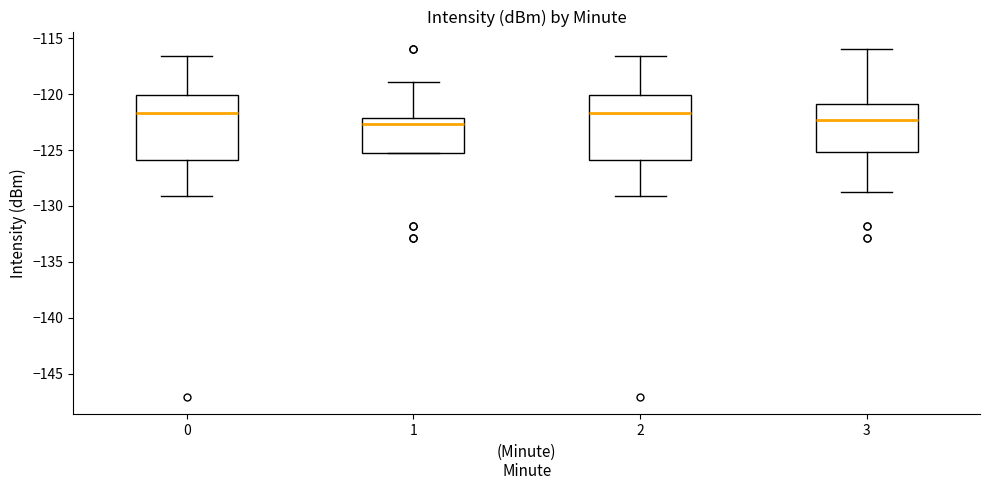

Reading left to right, transcribe this box plot: for each box, give where its median line is, the range the box spans, and where its two whiskers end, as read against the y-axis. The values are not printed on the chart, so give them approximately, as read against the axis.

0: median -121.5, box -126.0 to -120.0, whiskers -129.0 to -116.5
1: median -122.5, box -125.5 to -122.0, whiskers -125.5 to -119.0
2: median -121.5, box -126.0 to -120.0, whiskers -129.0 to -116.5
3: median -122.5, box -125.0 to -121.0, whiskers -129.0 to -116.0